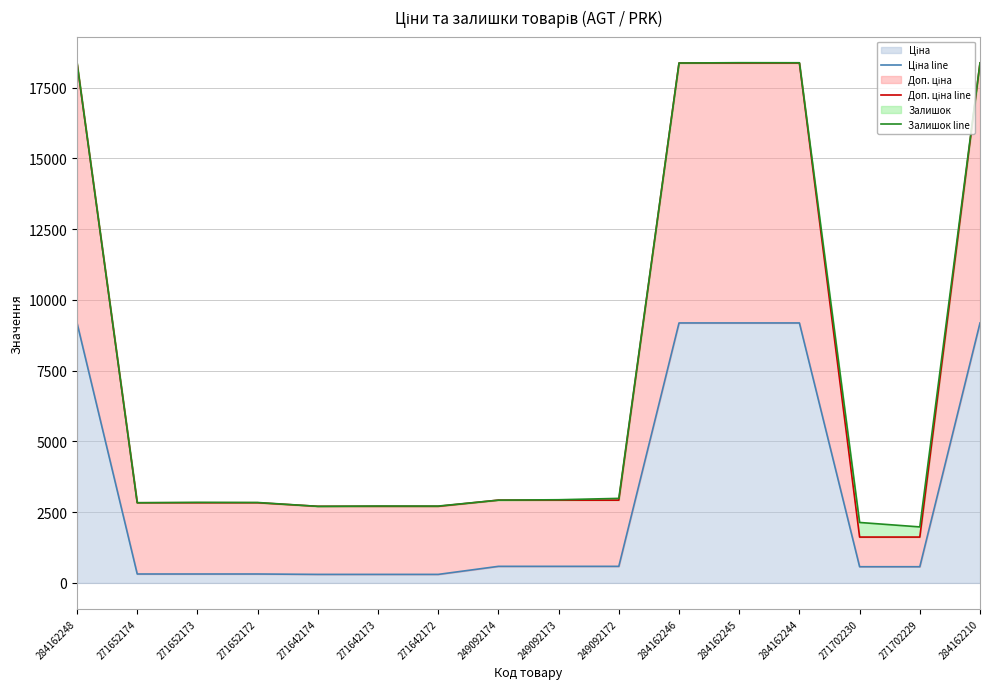

At how many categories does at least one series exceed 7932?

5